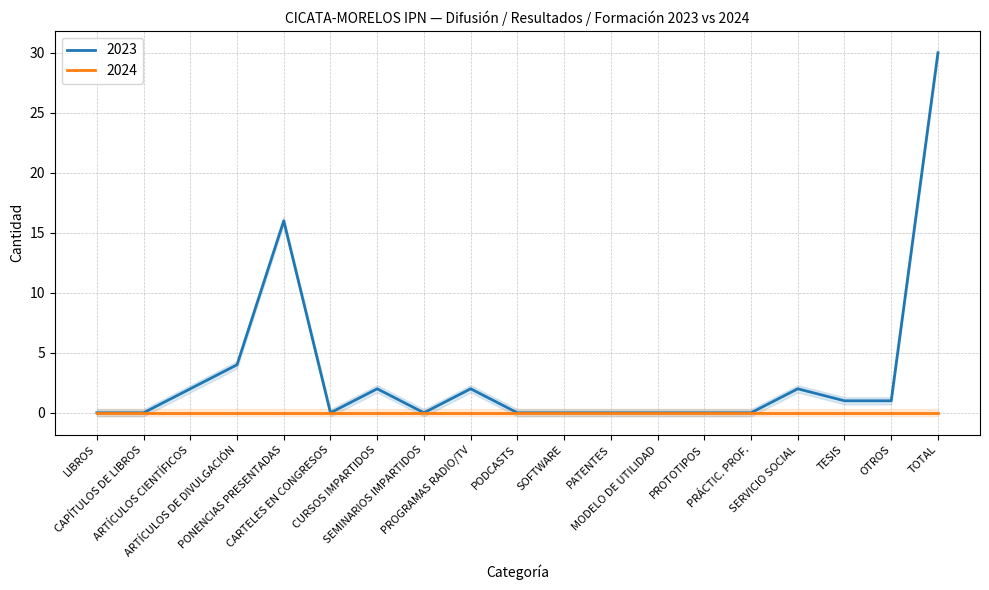

Which category has the lowest value across all series?

LIBROS